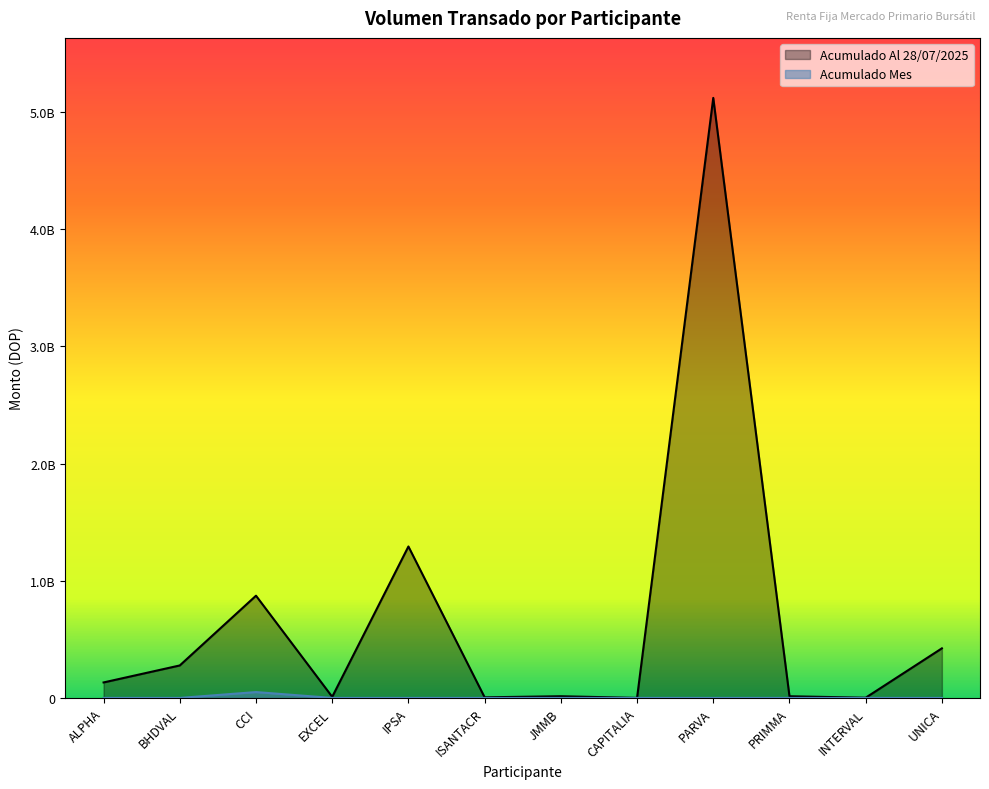

True or false: Acumulado Mes and Acumulado Al 28/07/2025 cross at least once.

False